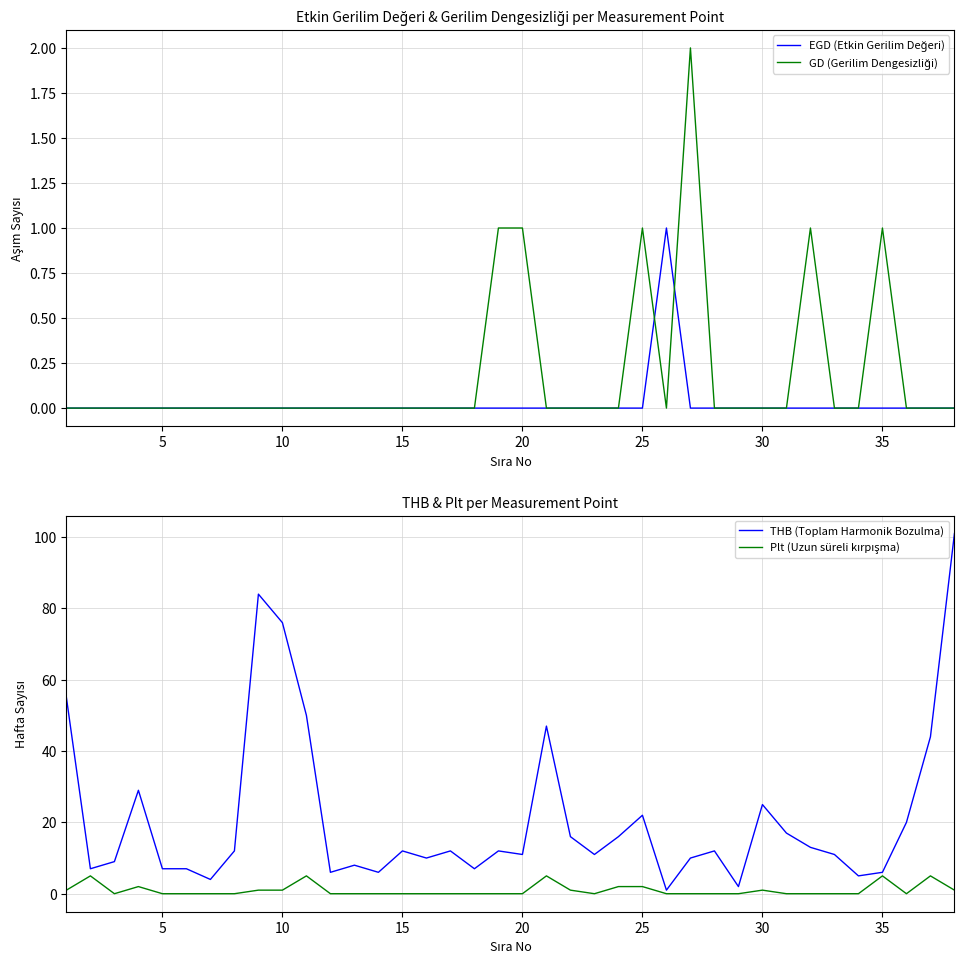

Which series ends up on top after the final intersection of EGD (Etkin Gerilim Değeri) and GD (Gerilim Dengesizliği)?

GD (Gerilim Dengesizliği)